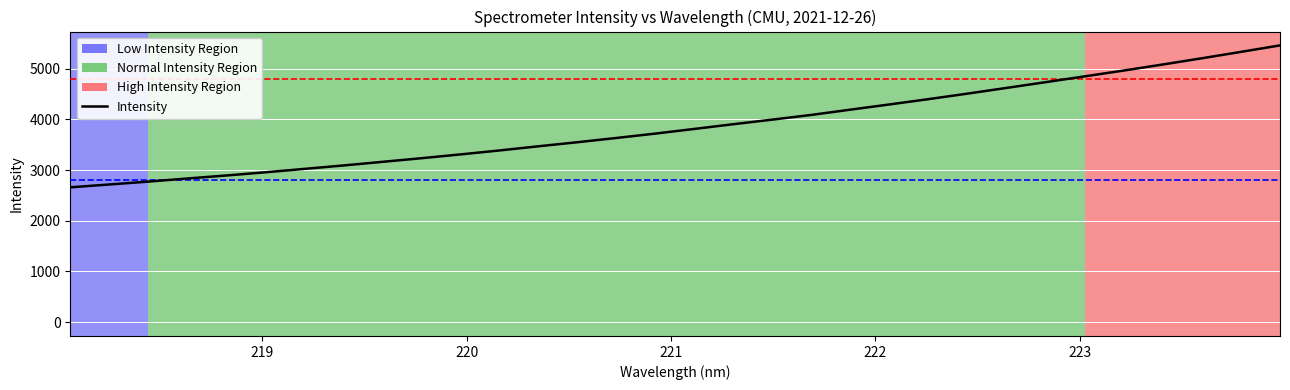

What is the change in value from 220.5444 to 221.4993?

+446.2